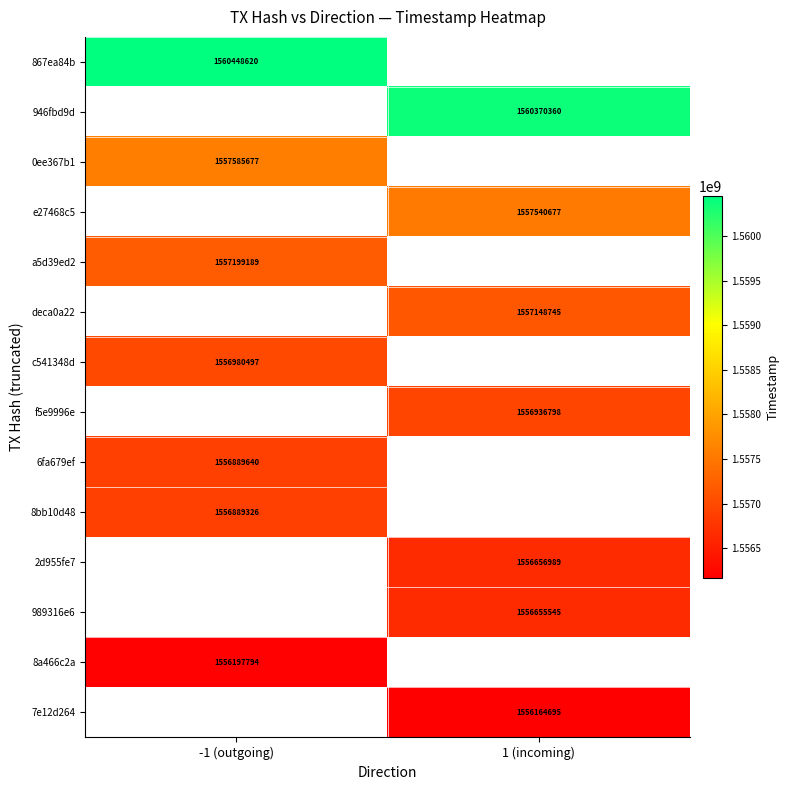

The value of 867ea84b at -1 (outgoing) is 1560448620. True or false?

True